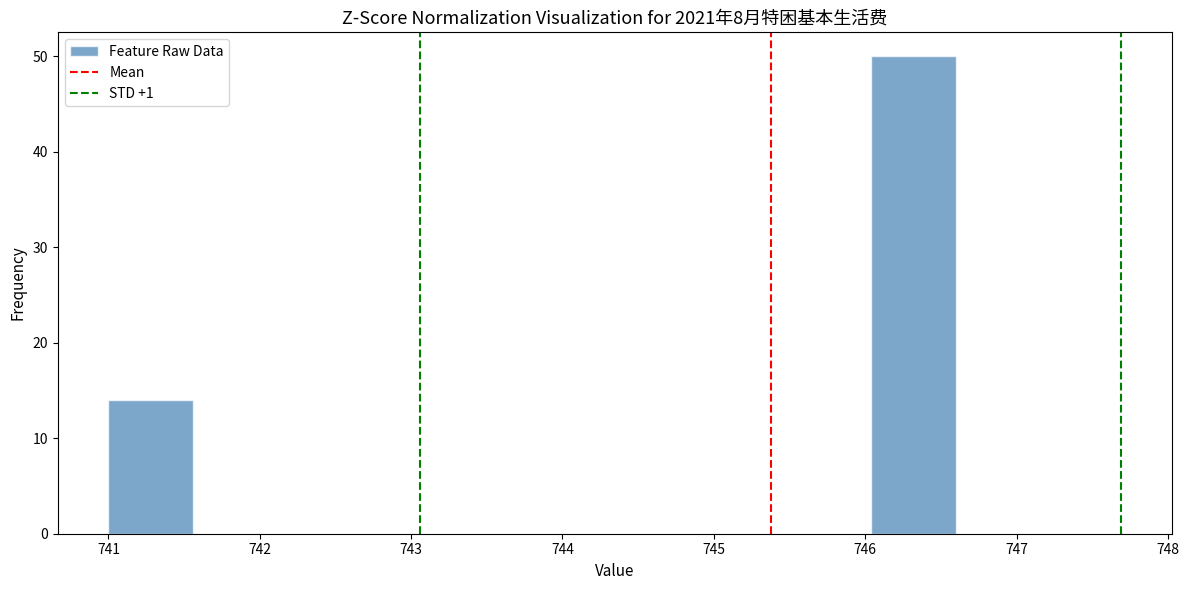

Reading left to right, transcribe this chart: for each bar, give the range it covers on the x-axis and its height. Neither the bar edges nor the heights are printed on the chart, so give them approximately, as read against the axes.

741.00 to 741.56: 14
741.56 to 742.12: 0
742.12 to 742.68: 0
742.68 to 743.24: 0
743.24 to 743.80: 0
743.80 to 744.36: 0
744.36 to 744.92: 0
744.92 to 745.48: 0
745.48 to 746.04: 0
746.04 to 746.60: 50